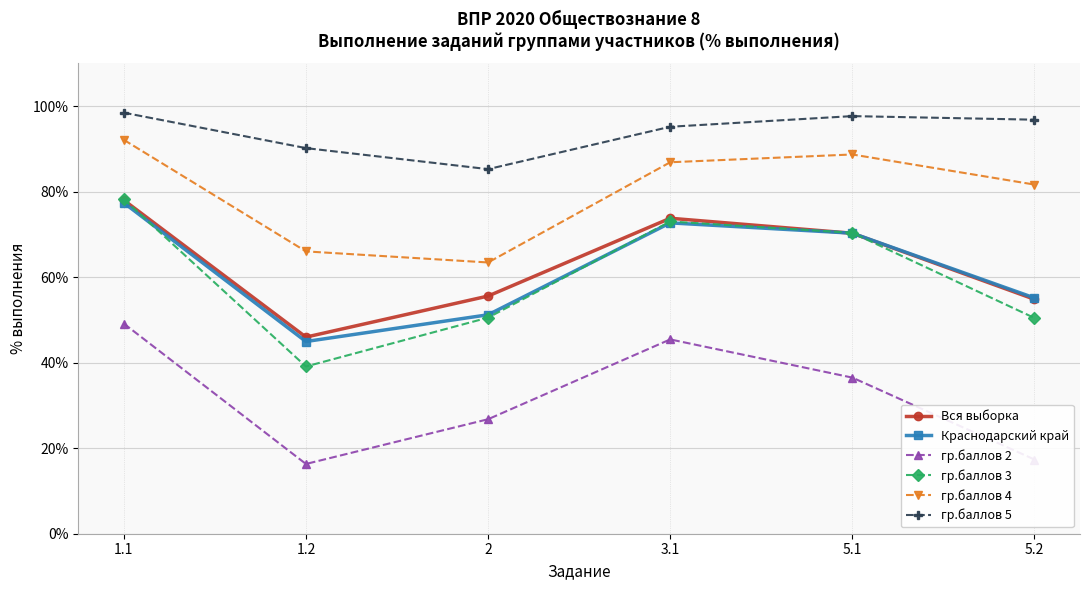

What is the sum of all гр.баллов 5 values?

563.4